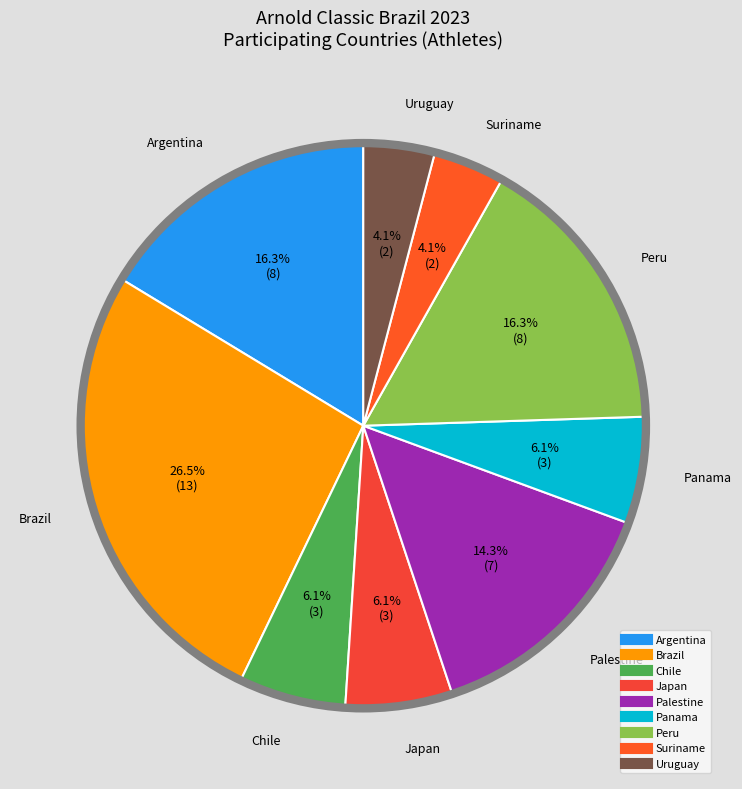

Combined, do Japan and Palestine account for over 50%?

No